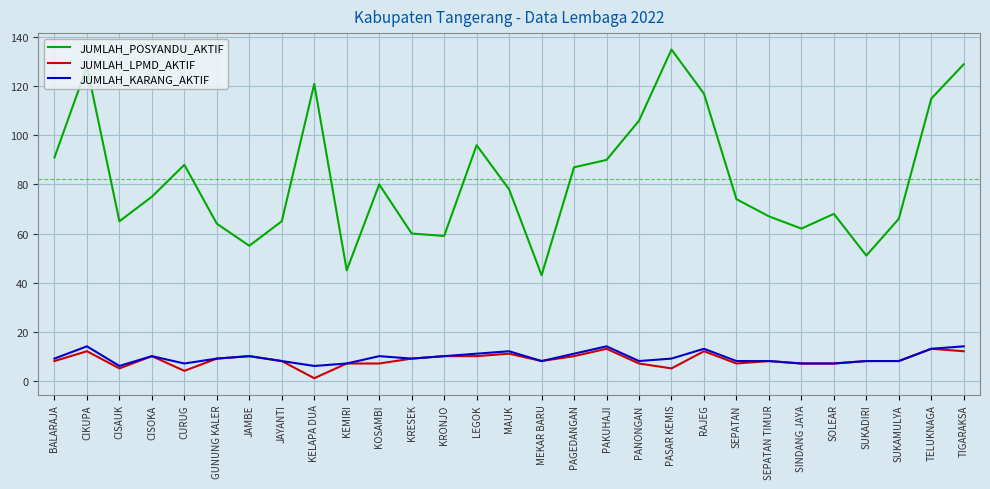

True or false: JUMLAH_POSYANDU_AKTIF has more than 1 points higher than both neighbors.

True